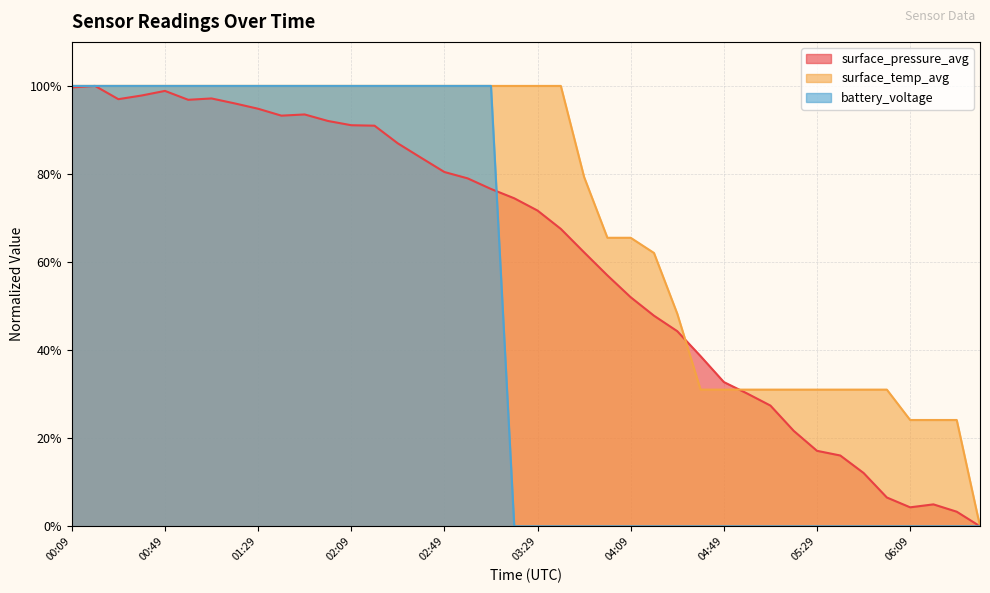

In surface_pressure_avg, how many points are higher than both neighbors (excluding endpoints)?

5